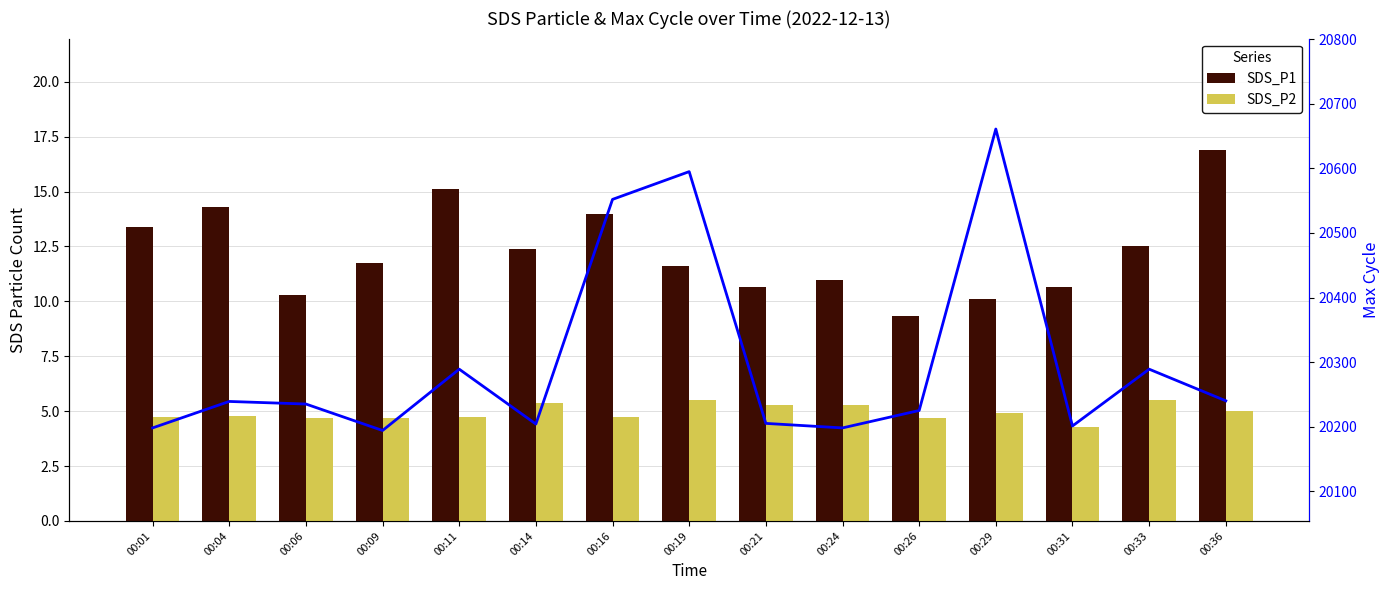

The value of Max_cycle at 00:16 is 20552.0. True or false?

True